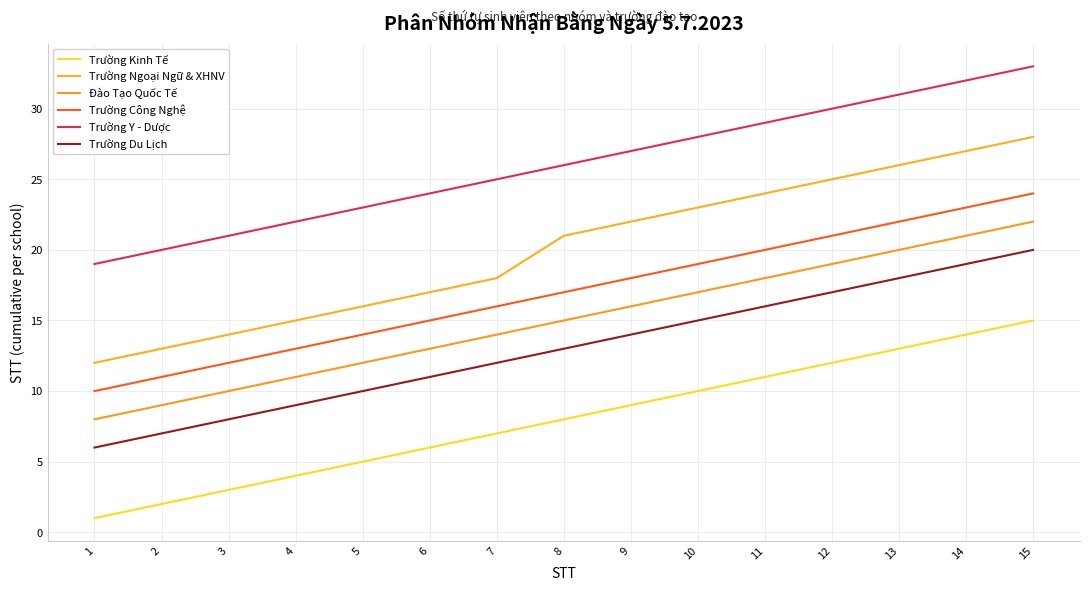

True or false: Trường Y - Dược and Trường Công Nghệ cross at least once.

False